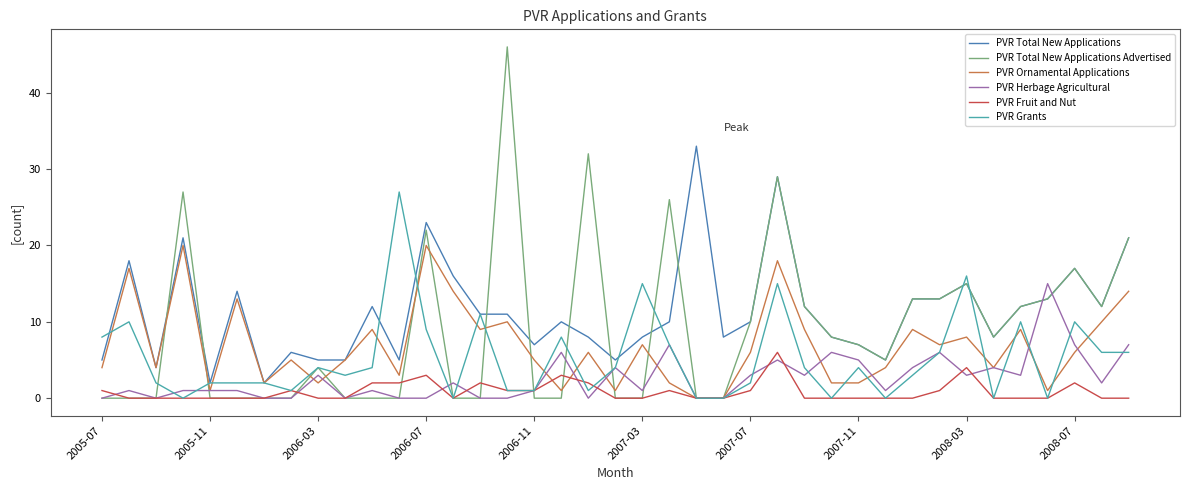

Rank the series by their average value, from highest to lowest.

PVR Total New Applications, PVR Total New Applications Advertised, PVR Ornamental Applications, PVR Grants, PVR Herbage Agricultural, PVR Fruit and Nut